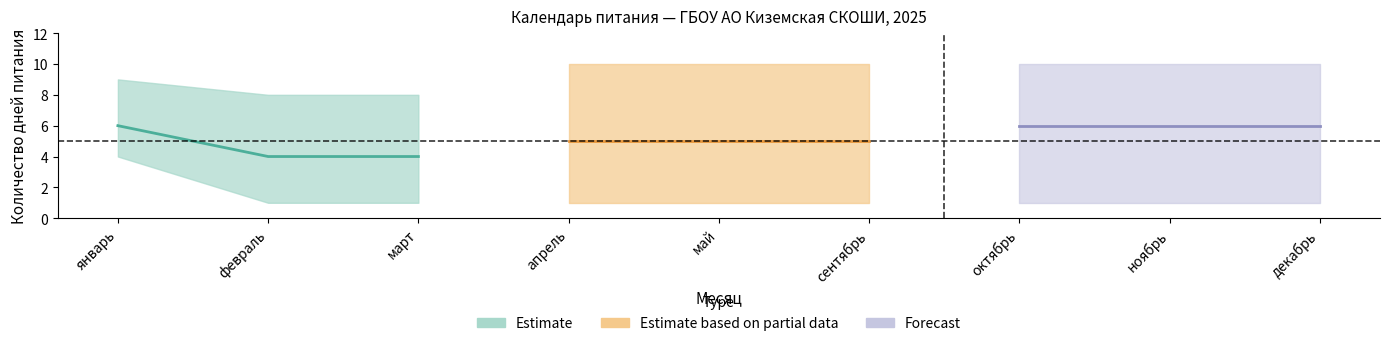

What is the value of the Forecast point at the 2nd from the left?

6